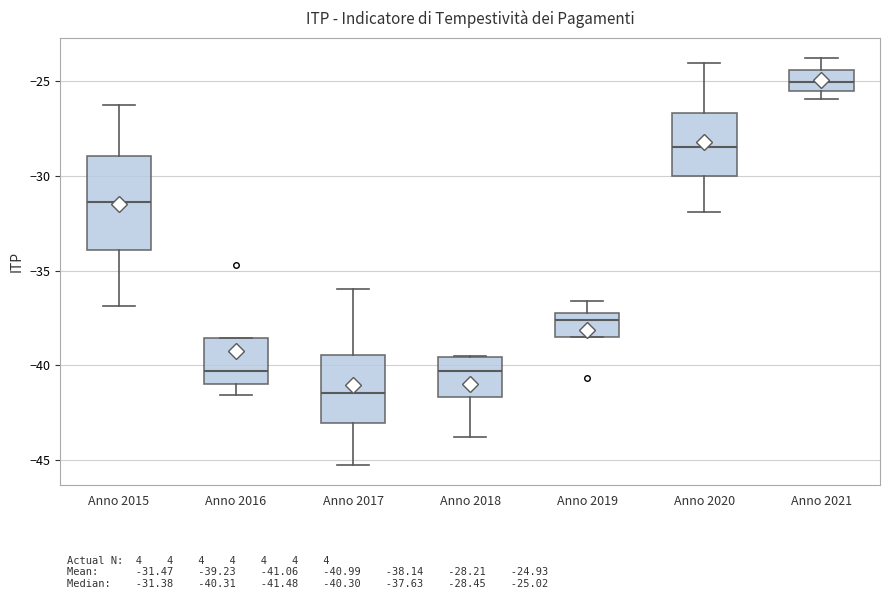

Which box is the tallest, from its lower edge to its upper edge?

Anno 2015